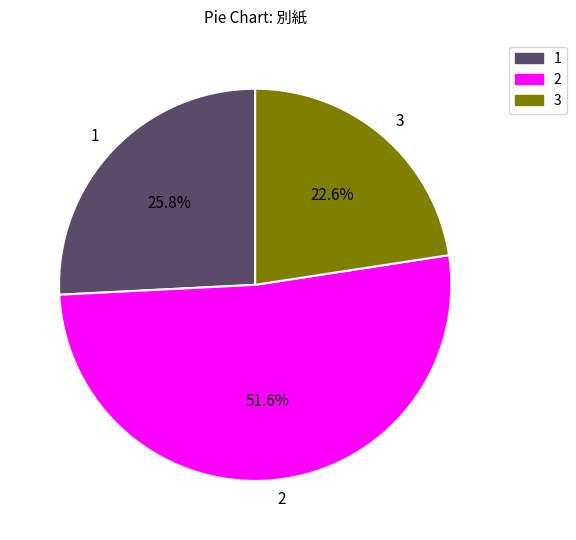

Which category has the smallest portion of the pie?

3